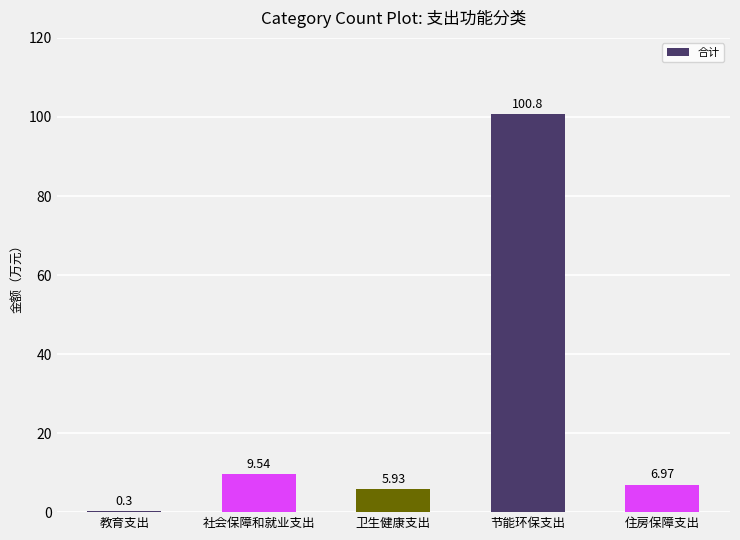

What is the change in value from 教育支出 to 节能环保支出?

+100.5